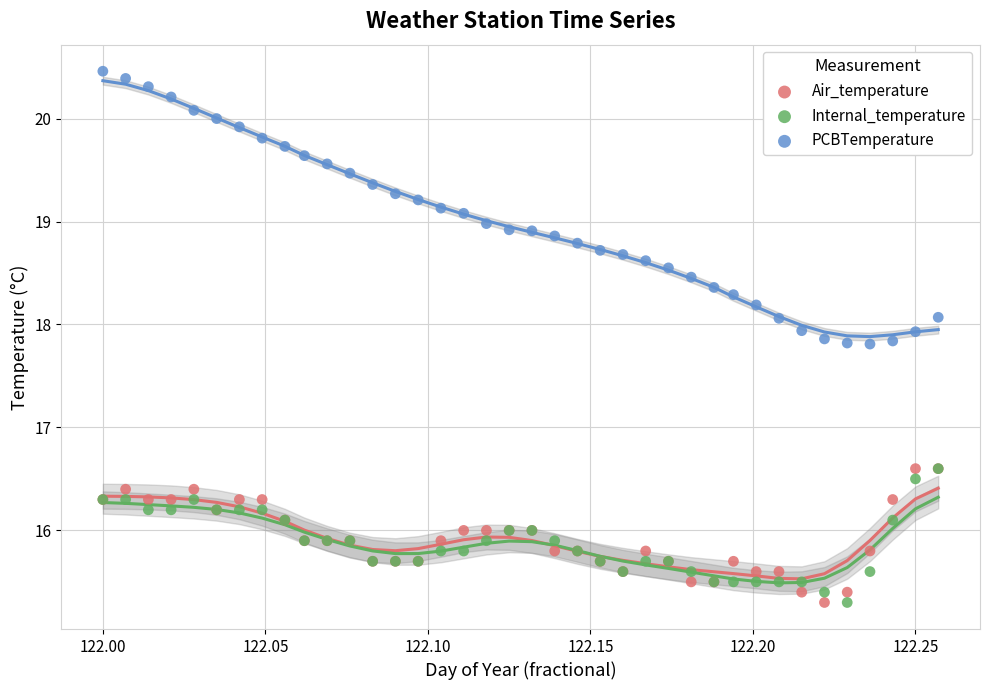

What are all the series names shown in the legend?

Air_temperature, Internal_temperature, PCBTemperature